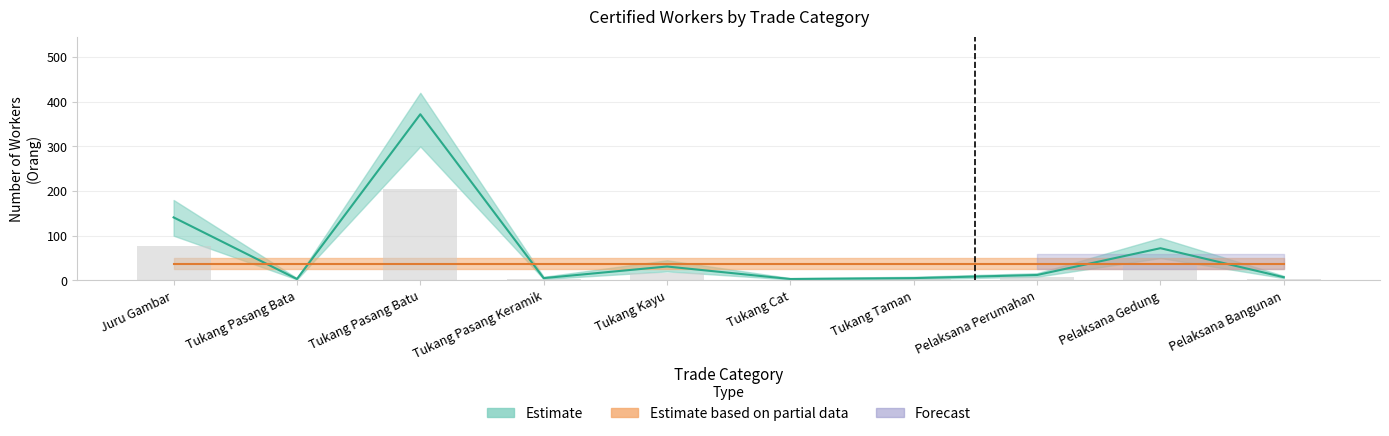

What is the difference between the maximum and minimum values?

369